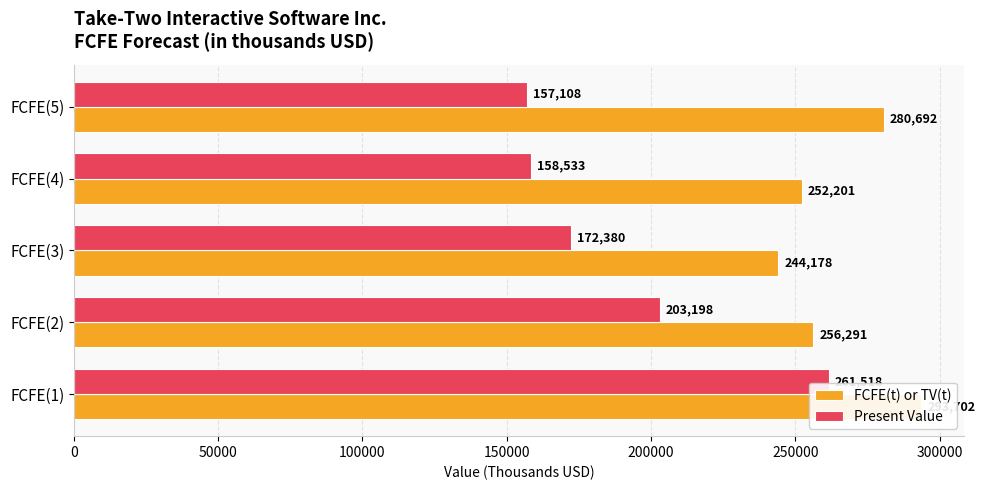

The value of Present Value at FCFE(5) is 246066. True or false?

False